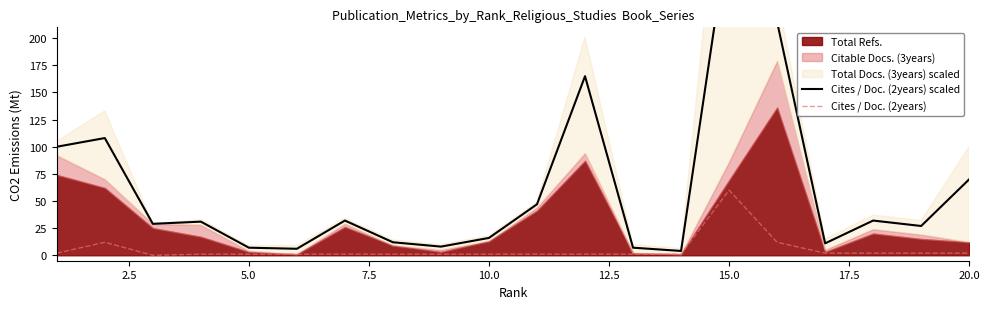

Which series has the largest range (max minus min)?

Cites / Doc. (2years) scaled